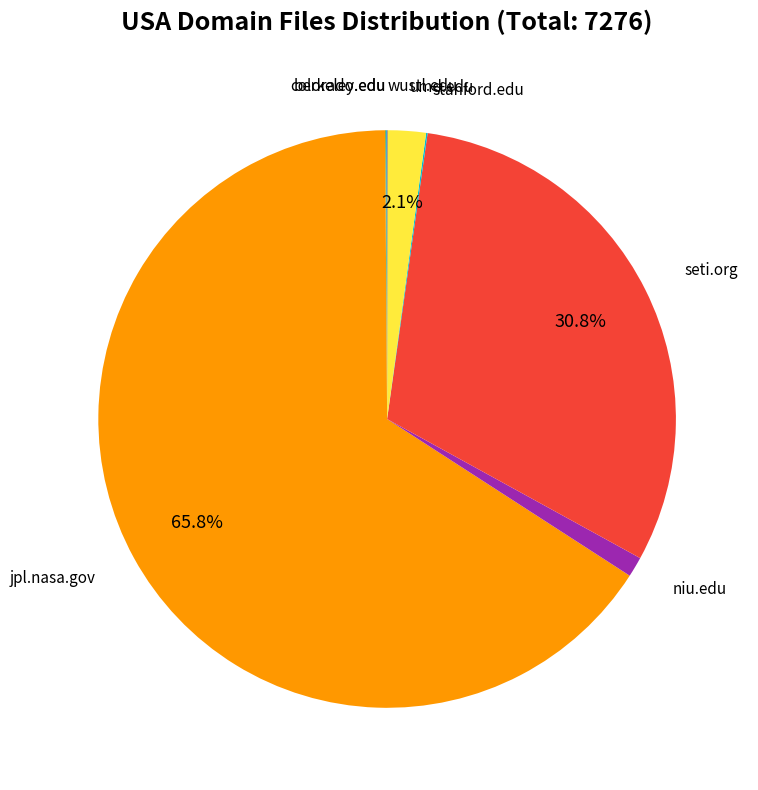

Is there any slice that represents more than half of the pie?

Yes